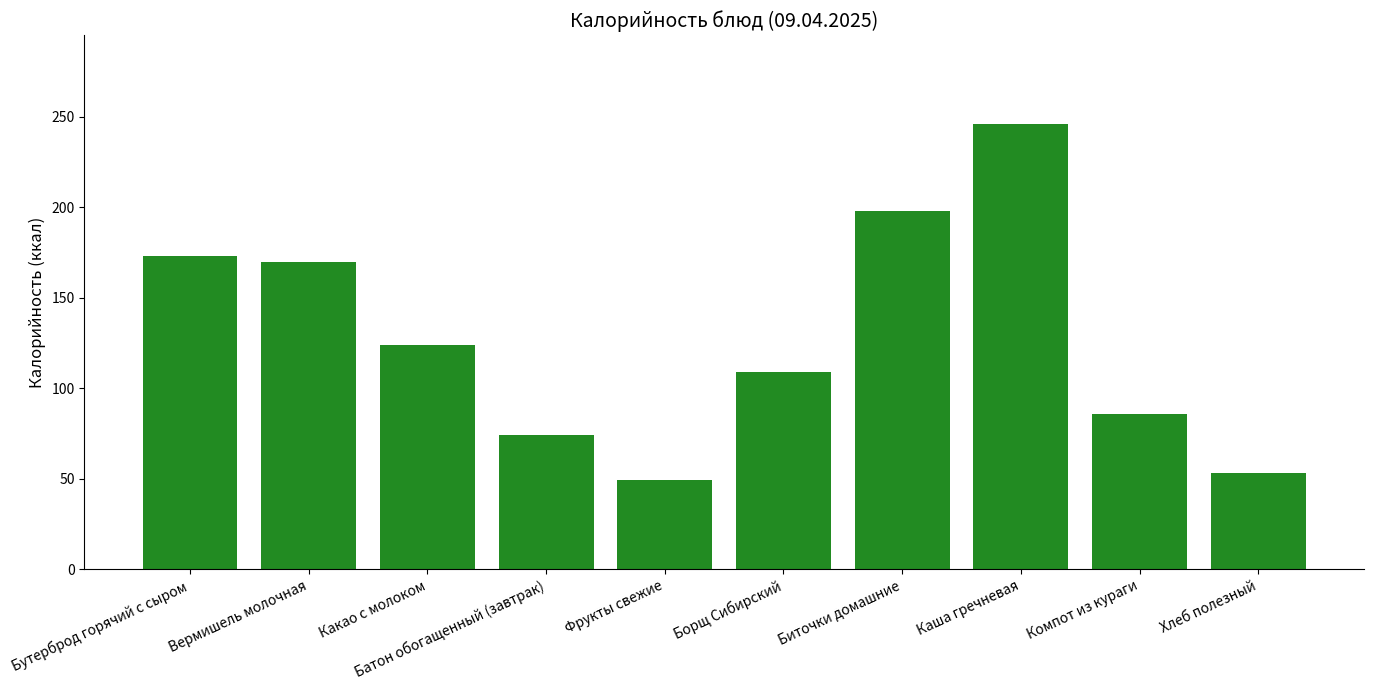

Between Борщ Сибирский and Каша гречневая, which is larger?

Каша гречневая